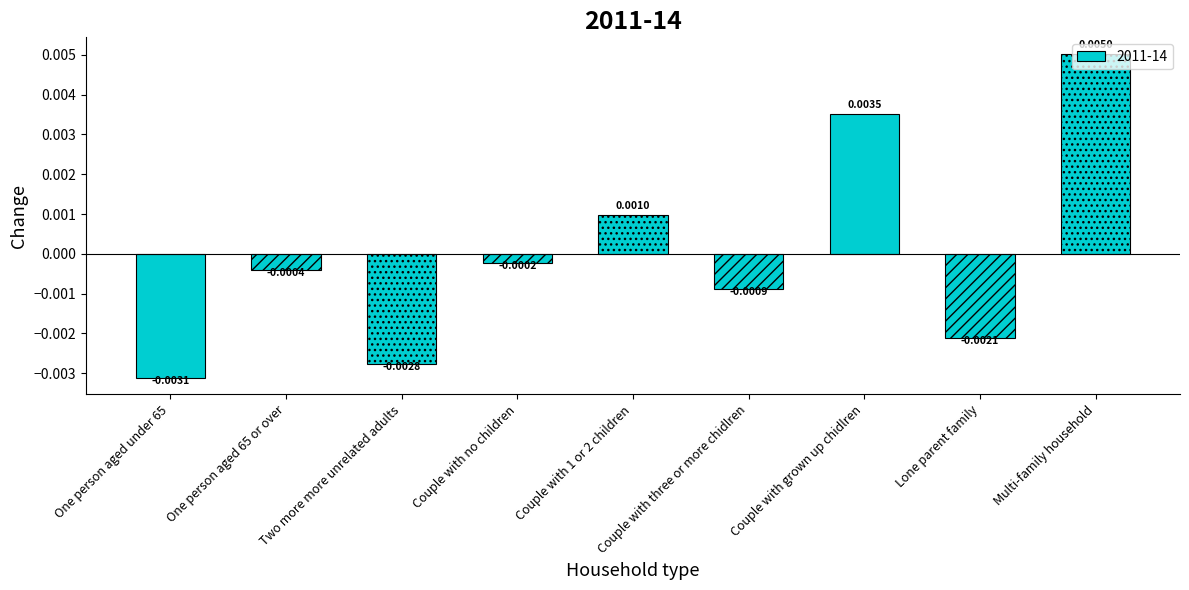

Rank the categories by value from highest to lowest.

Multi-family household, Couple with grown up chidlren, Couple with 1 or 2 children, Couple with no children, One person aged 65 or over, Couple with three or more chidlren, Lone parent family, Two more more unrelated adults, One person aged under 65